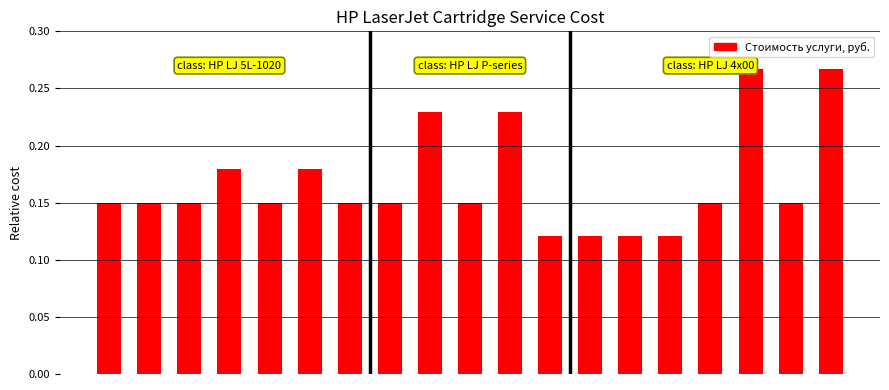

What is the sum of all values?

3.2